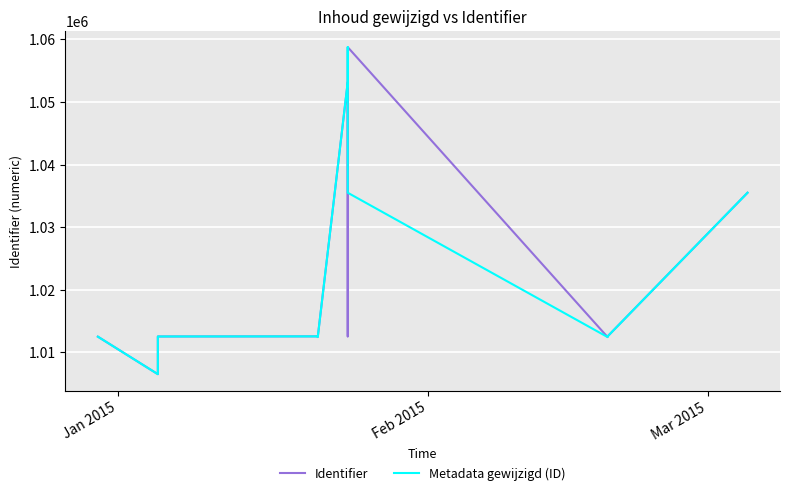

Which series ends up on top after the final intersection of Identifier and Metadata gewijzigd (ID)?

Identifier